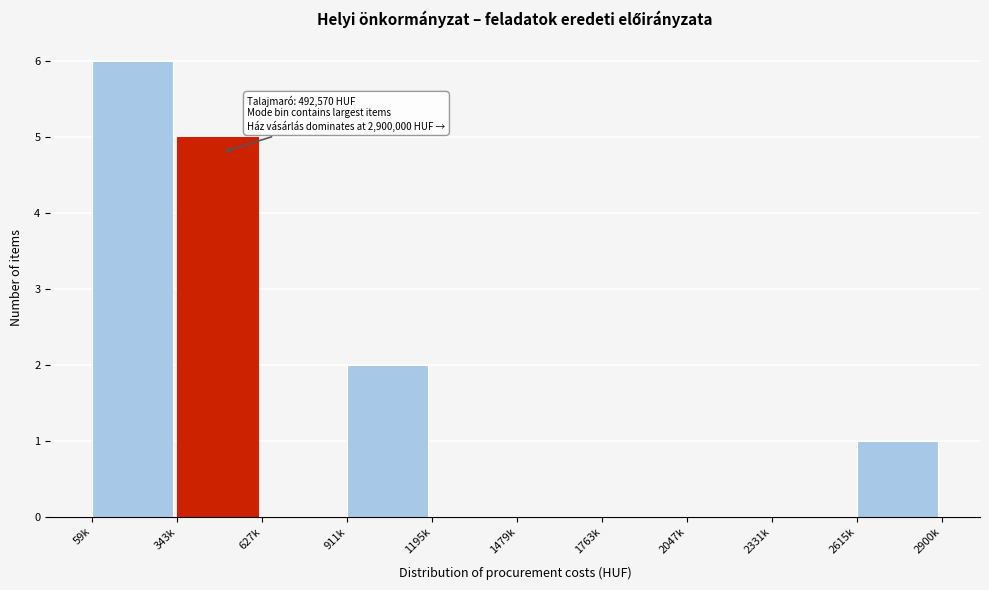

Reading left to right, extract all data points from this chart.

59k=6	343k=5	627k=0	911k=2	1195k=0	1479k=0	1763k=0	2047k=0	2331k=0	2615k=1